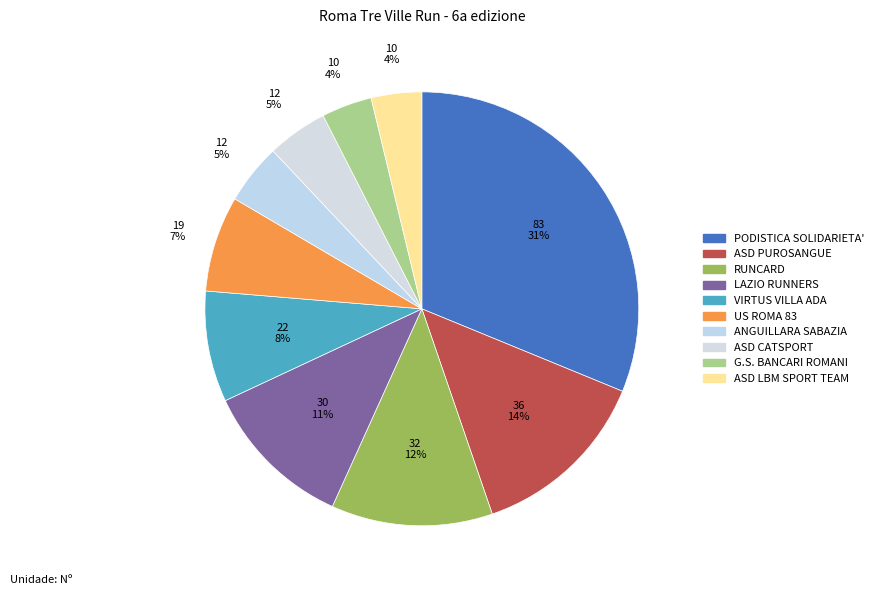

What is the largest slice in the pie chart?

PODISTICA SOLIDARIETA'